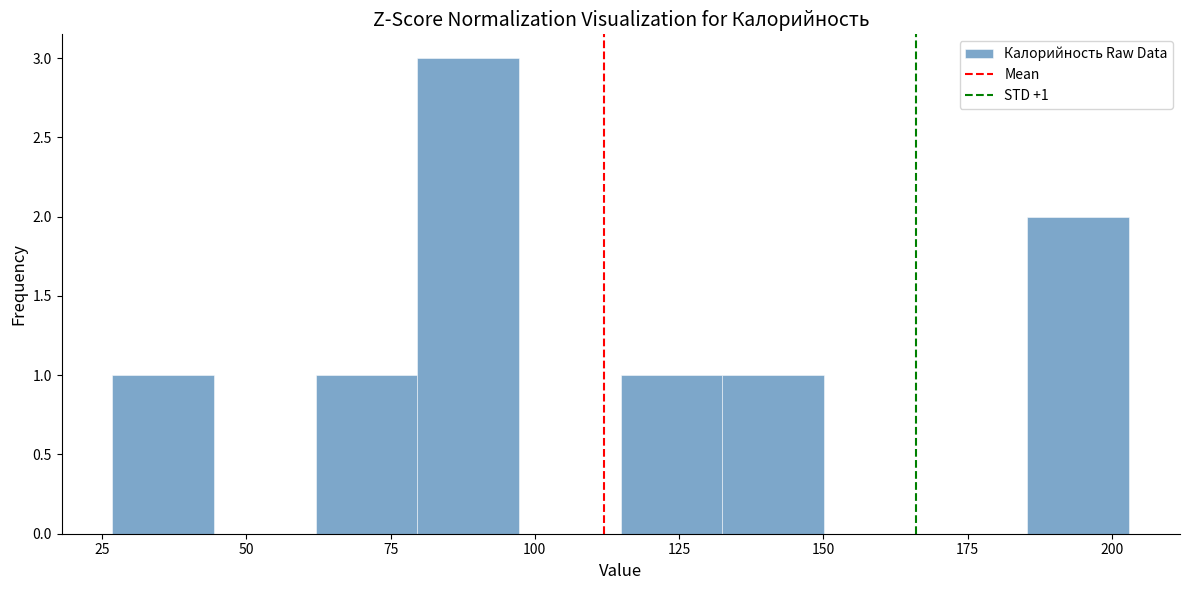

Around what value on the x-axis is the tallest bar? Give the approximate position of its centre, as read against the axis.

90